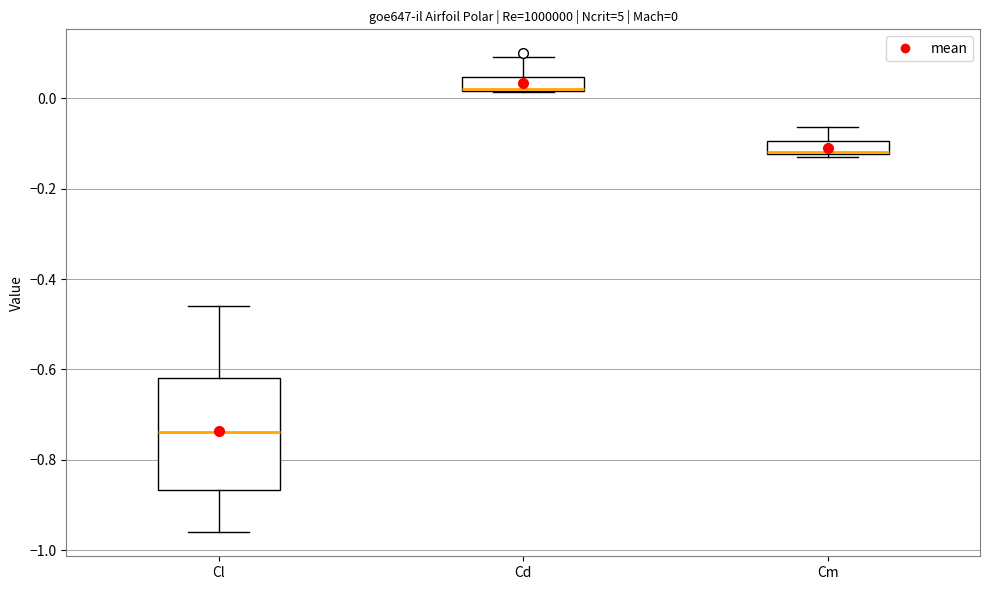

Comparing the boxes themselves (not the whiskers), which one is the tallest?

Cl